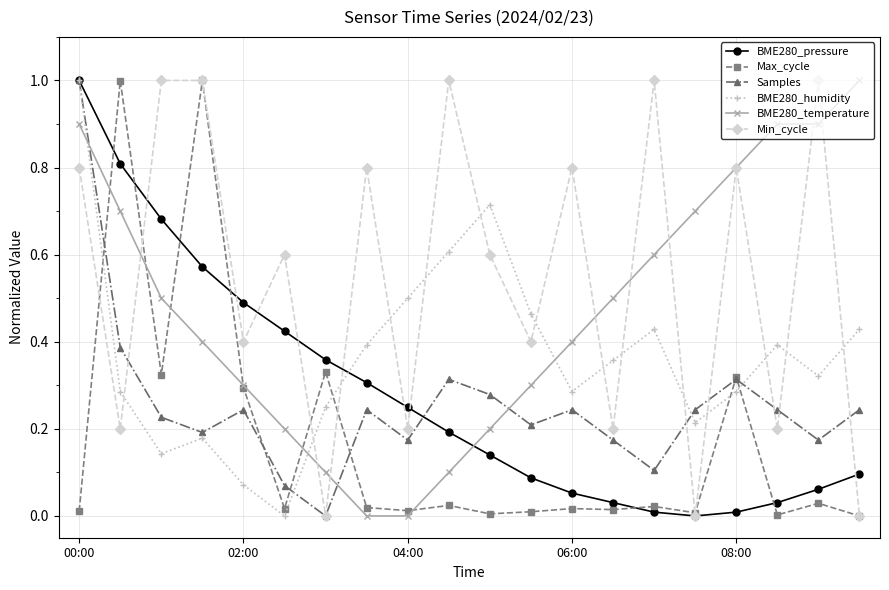

After their last crossing, which series has the higher values: BME280_temperature or Samples?

BME280_temperature